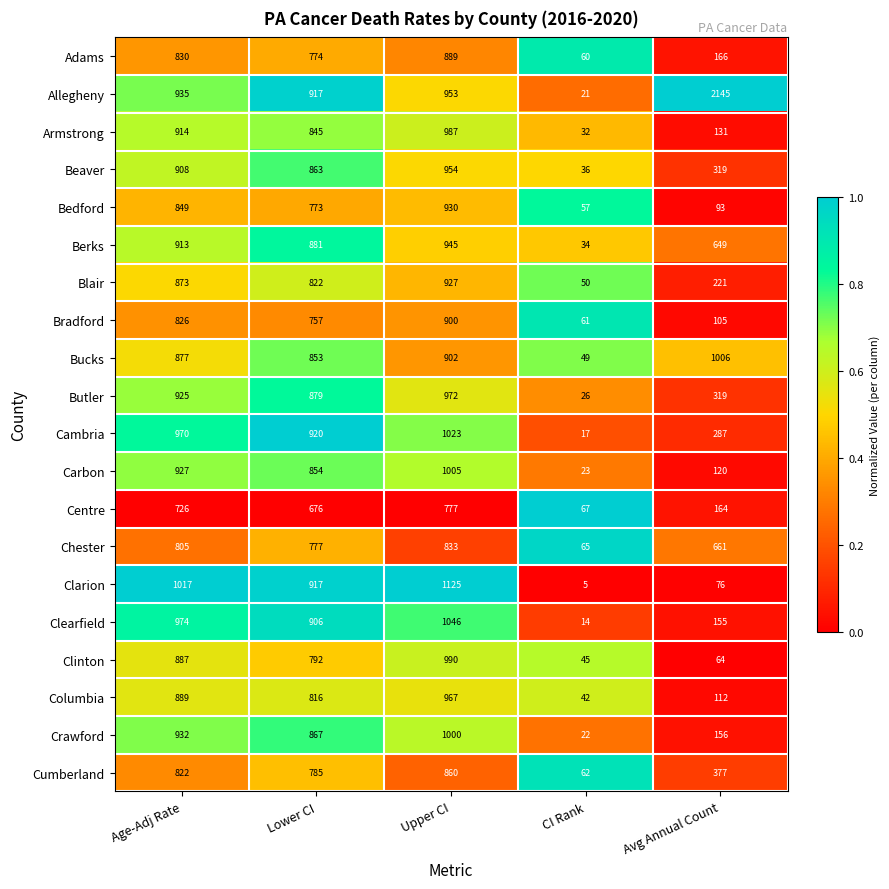

The value of Clarion at Avg Annual Count is 76. True or false?

True